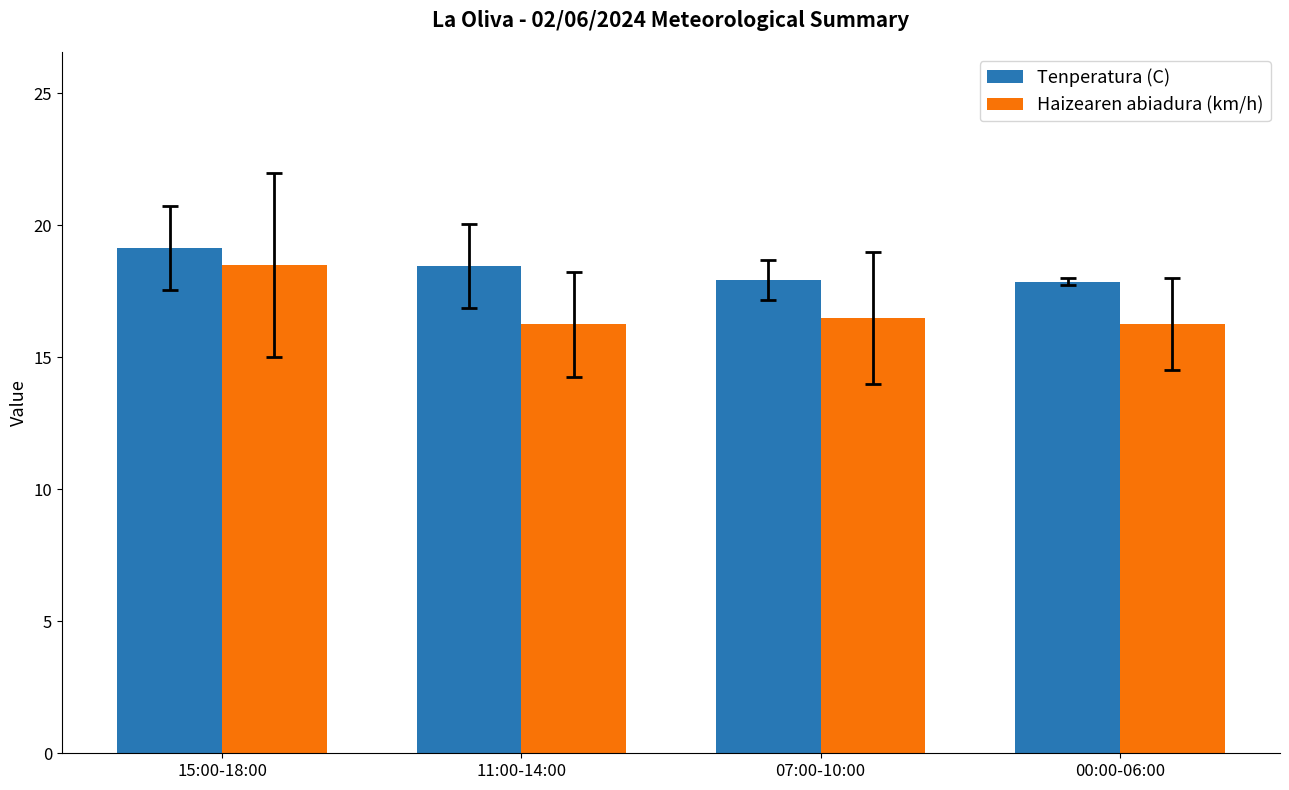

What is the minimum value for Tenperatura (C)?

17.9